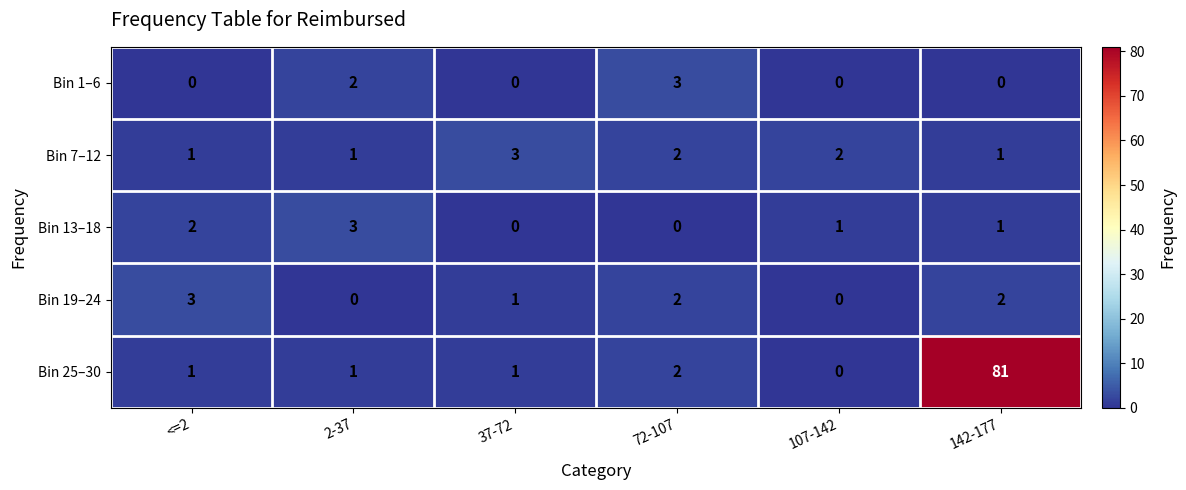

How many Bin 1–6 values are between 0 and 2?

5